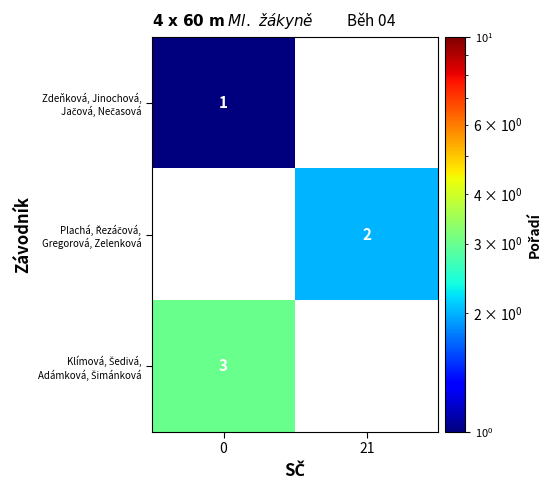

At how many categories does at least one series exceed 2?

1